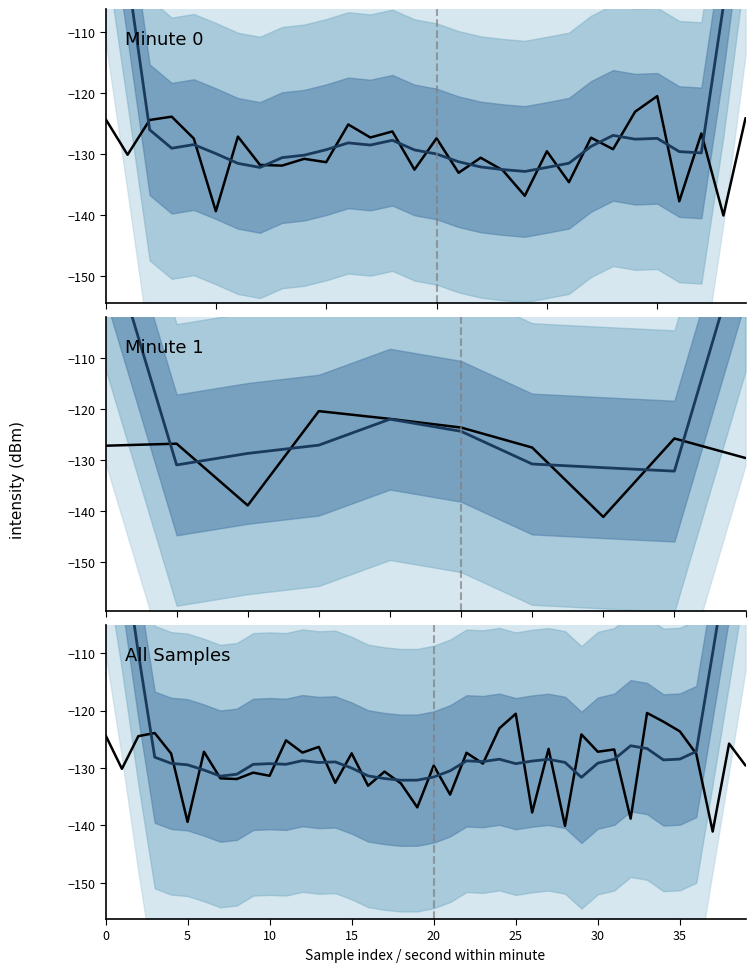

True or false: Observed and Smoothed trend cross at least once.

True